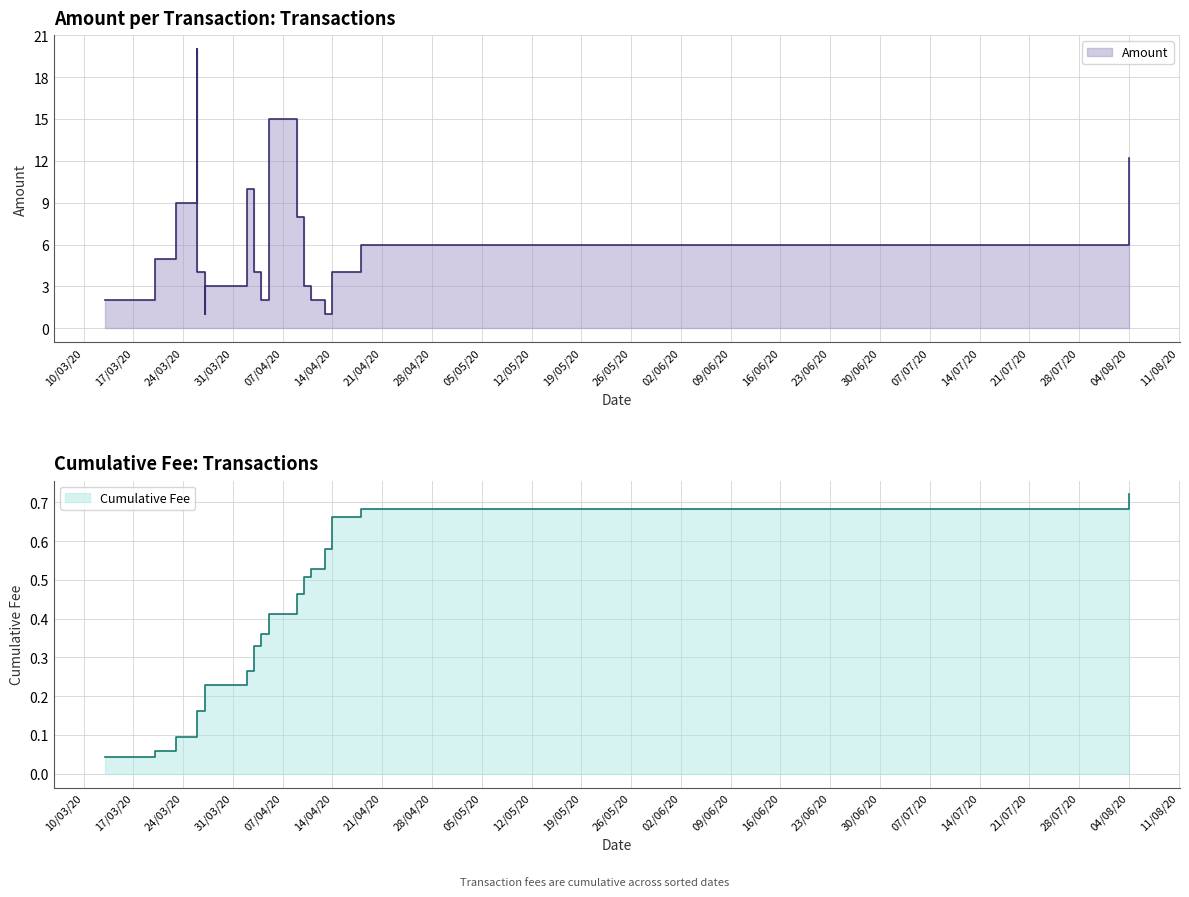

Rank the series at 2020-04-11 from highest to lowest value.

Amount, Fee